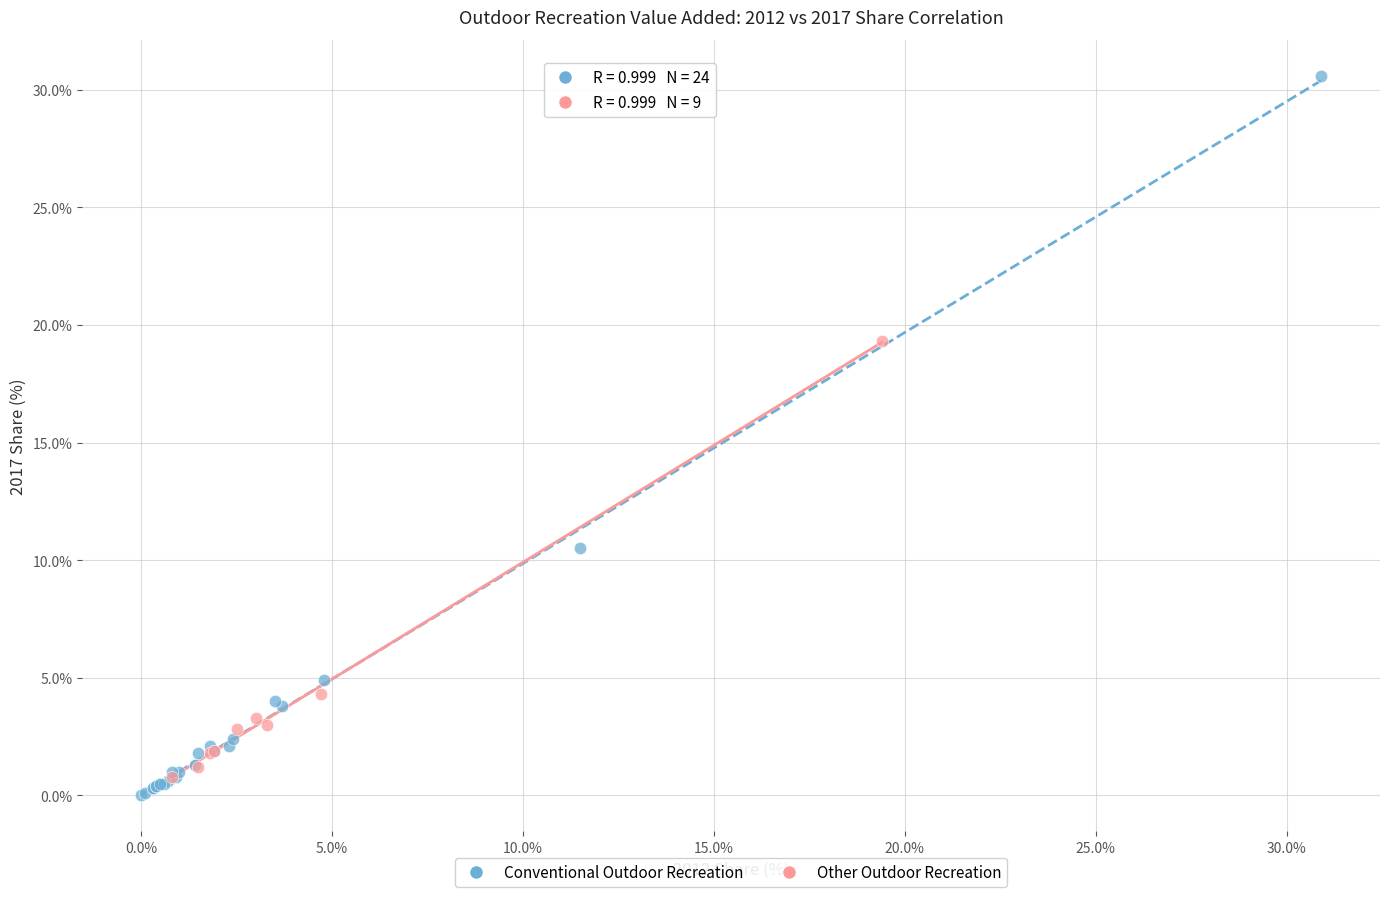

Which series contains the lowest Y value?

Conventional Outdoor Recreation